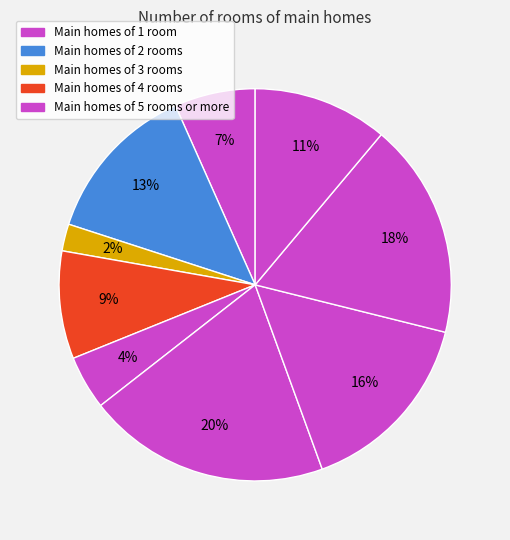

How many slices are in this pie chart?

9